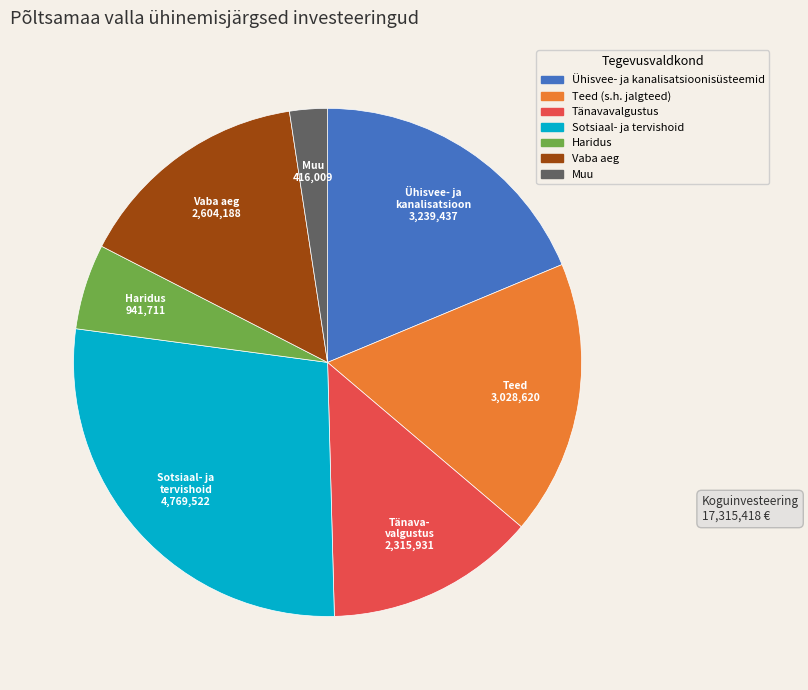

Combined, do Teed (s.h. jalgteed) and Vaba aeg account for over 50%?

No